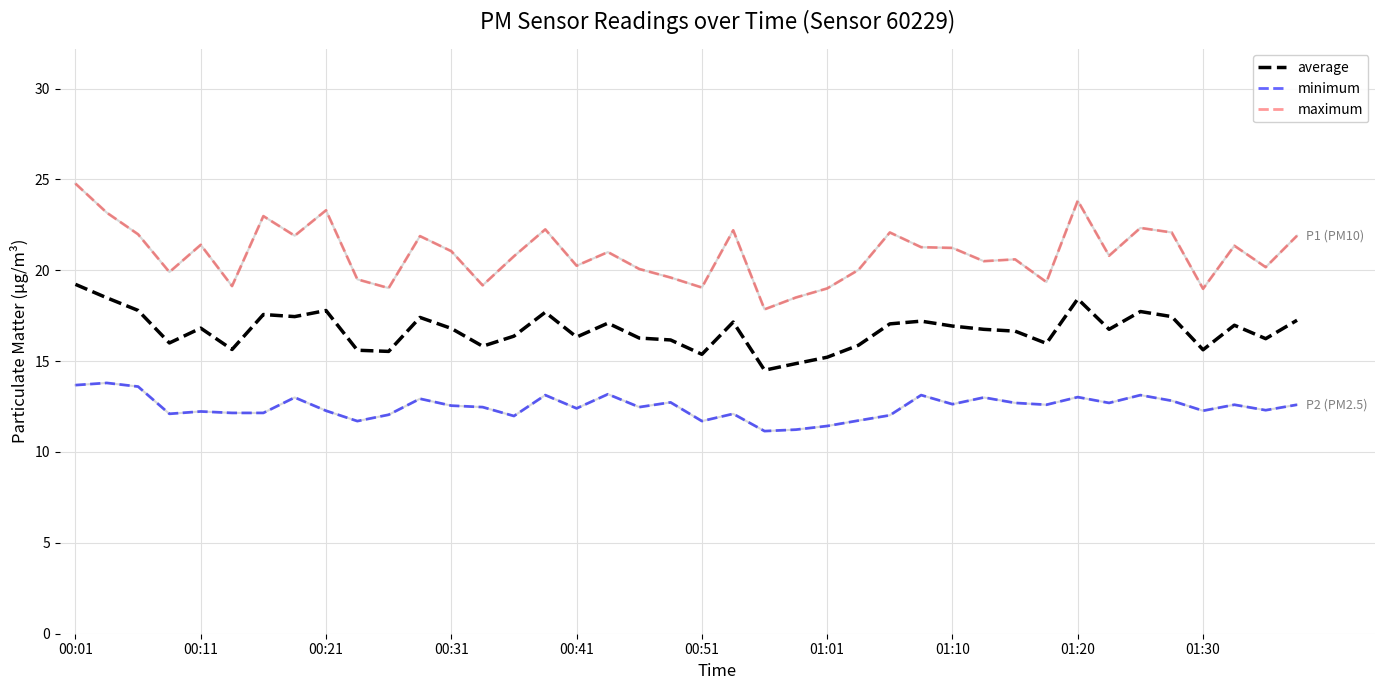

Reading left to right, transcribe all the data shown in this chart.

P1 (PM10): 24.8	23.2	22.0	19.9	21.4	19.1	23.0	21.9	23.3	19.5	19.0	21.9	21.1	19.2	20.8	22.2	20.2	21.0	20.1	19.6	19.1	22.2	17.9	18.5	19.0	20.0	22.1	21.3	21.2	20.5	20.6	19.4	23.8	20.8	22.3	22.1	19.0	21.4	20.2	21.9
P2 (PM2.5): 13.7	13.8	13.6	12.1	12.2	12.2	12.2	13.0	12.3	11.7	12.1	12.9	12.6	12.5	12.0	13.1	12.4	13.2	12.5	12.7	11.7	12.1	11.2	11.2	11.4	11.7	12.0	13.1	12.6	13.0	12.7	12.6	13.0	12.7	13.1	12.8	12.3	12.6	12.3	12.6
average: 19.2	18.5	17.8	16.0	16.8	15.6	17.6	17.4	17.8	15.6	15.5	17.4	16.8	15.8	16.4	17.7	16.3	17.1	16.3	16.2	15.4	17.1	14.5	14.9	15.2	15.9	17.0	17.2	16.9	16.8	16.6	16.0	18.4	16.8	17.7	17.4	15.6	17.0	16.2	17.2
minimum: 13.7	13.8	13.6	12.1	12.2	12.2	12.2	13.0	12.3	11.7	12.1	12.9	12.6	12.5	12.0	13.1	12.4	13.2	12.5	12.7	11.7	12.1	11.2	11.2	11.4	11.7	12.0	13.1	12.6	13.0	12.7	12.6	13.0	12.7	13.1	12.8	12.3	12.6	12.3	12.6
maximum: 24.8	23.2	22.0	19.9	21.4	19.1	23.0	21.9	23.3	19.5	19.0	21.9	21.1	19.2	20.8	22.2	20.2	21.0	20.1	19.6	19.1	22.2	17.9	18.5	19.0	20.0	22.1	21.3	21.2	20.5	20.6	19.4	23.8	20.8	22.3	22.1	19.0	21.4	20.2	21.9